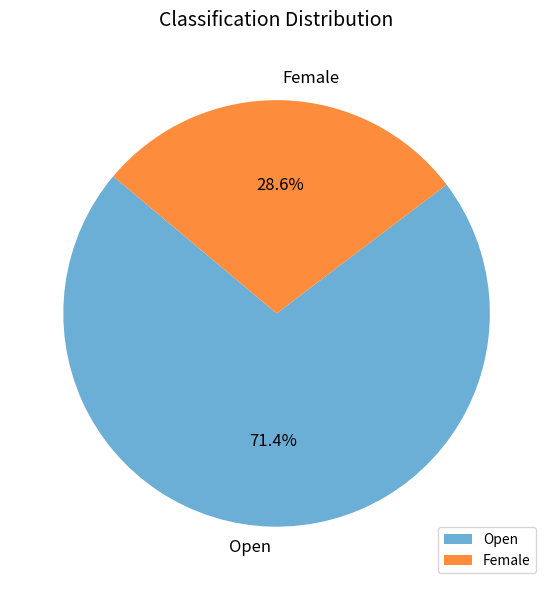

To the nearest percent, what is the combined percentage of Female and Open?

100%